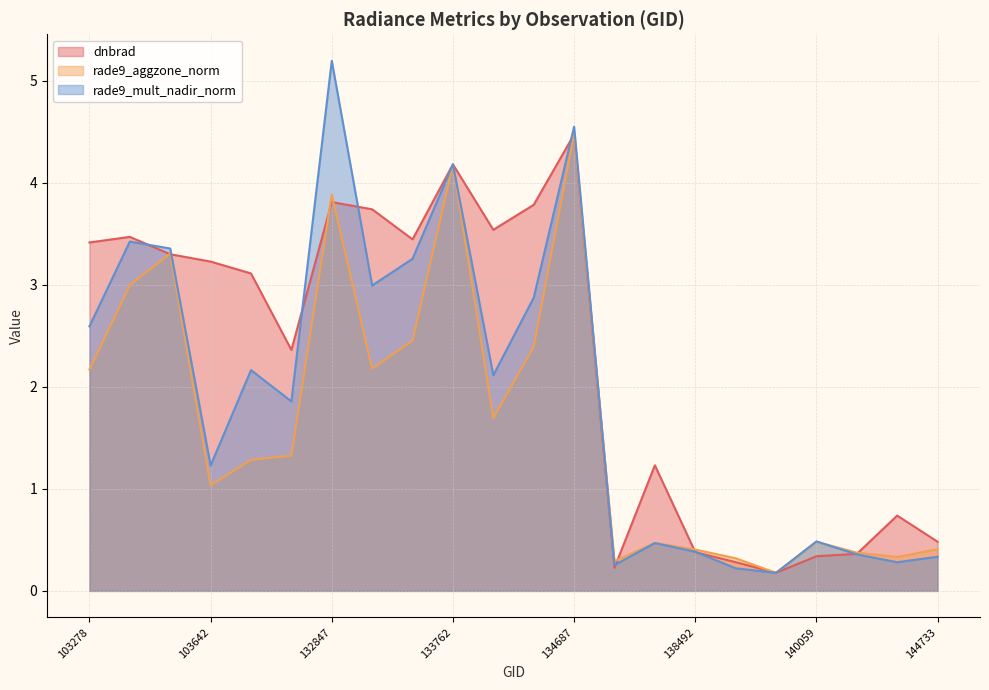

List the series in order of their overall mean, highest first.

dnbrad, rade9_mult_nadir_norm, rade9_aggzone_norm